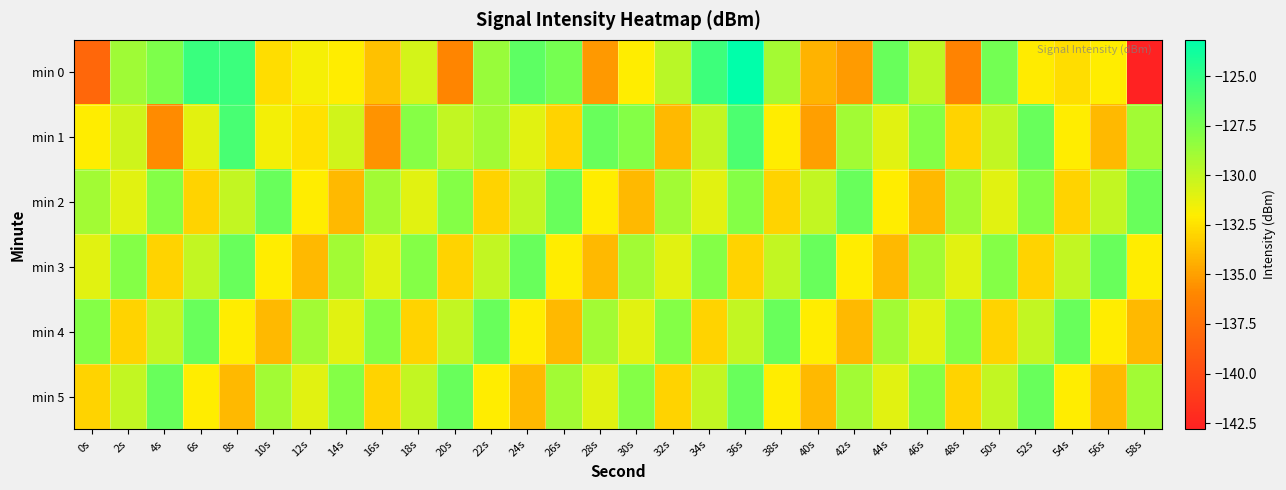

Between 12s and 20s, which series saw the biggest shift?

min 0